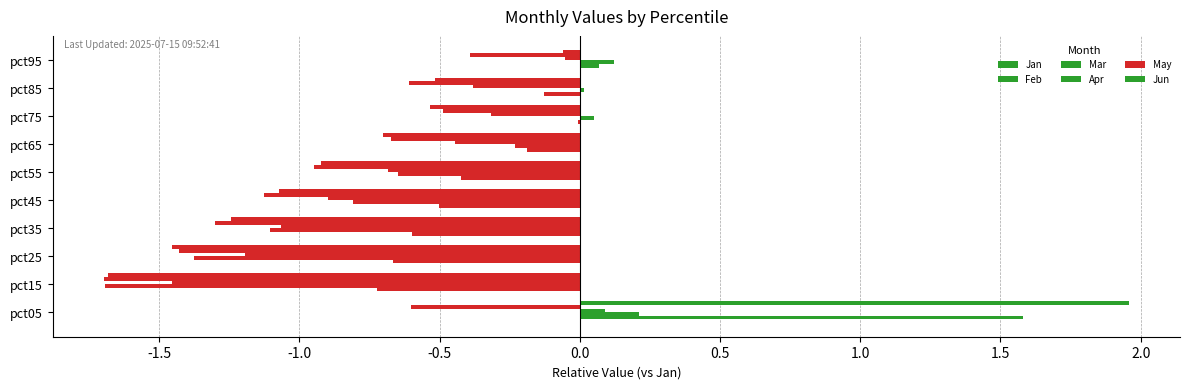

How many data points does each series have?

10